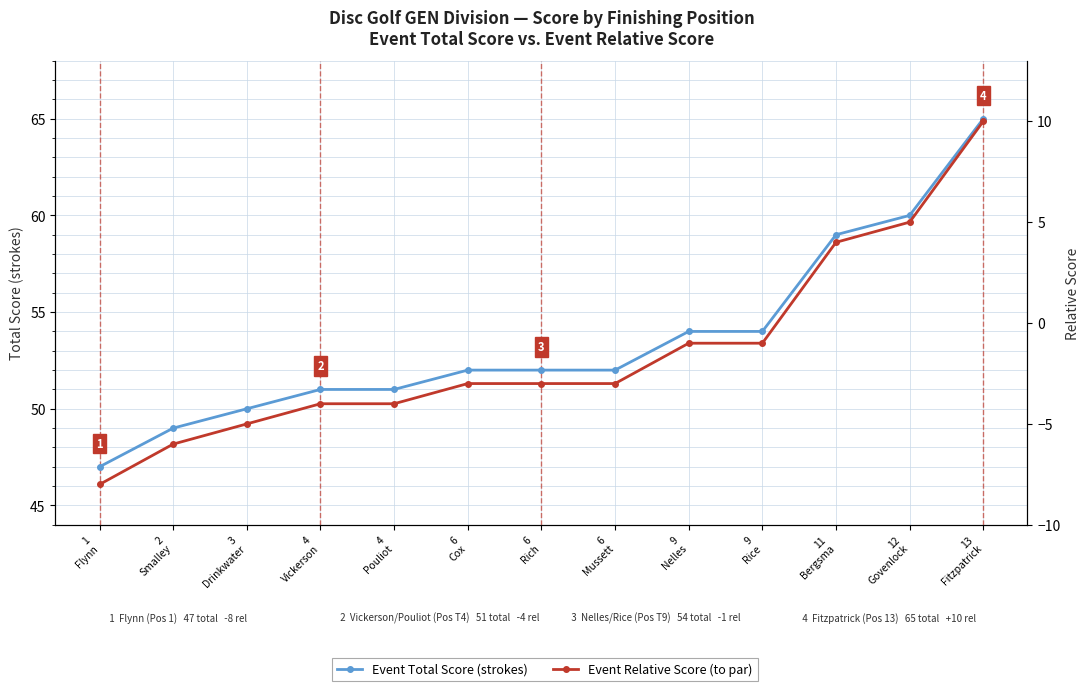

Which series changed the most between 3
Drinkwater and 6
Mussett?

Event Total Score